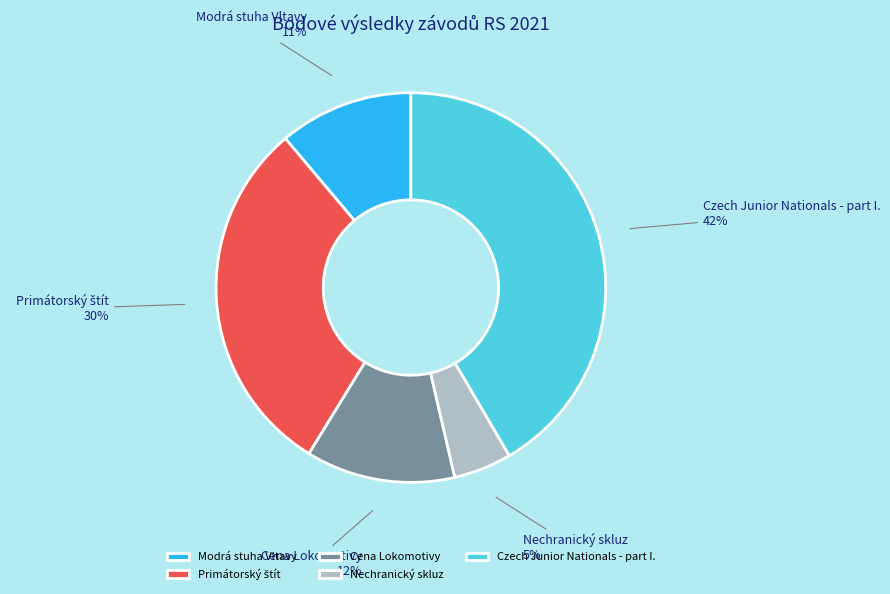

How many slices are in this pie chart?

5